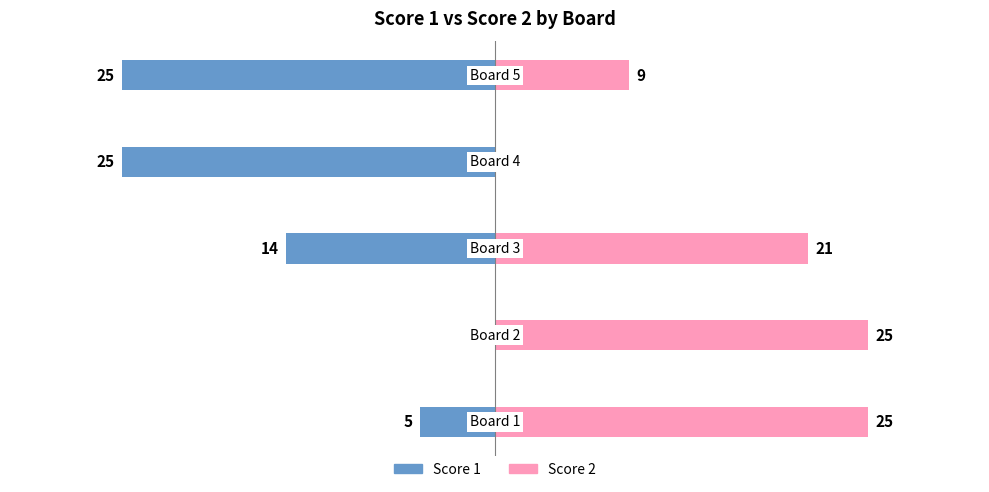

Which series has the largest total across all categories?

Score 2